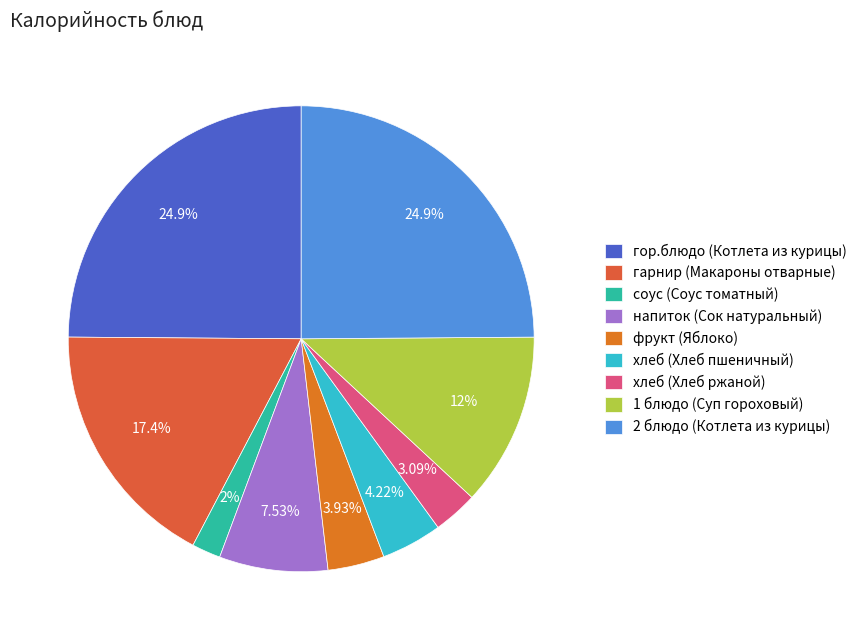

Is it true that гарнир (Макароны отварные) is 4% of the pie?

False